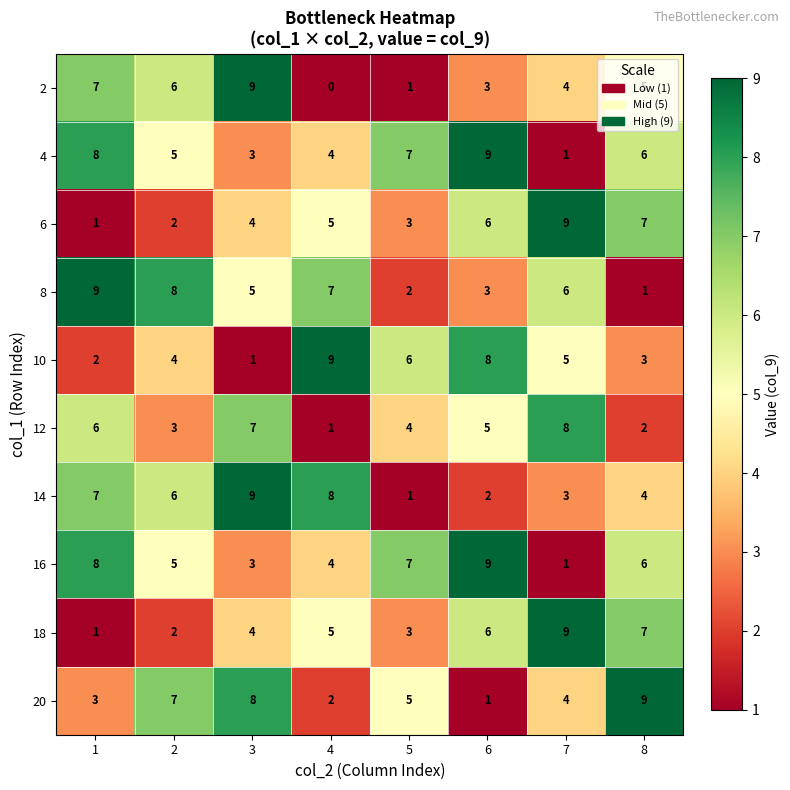

How many categories are shown in the chart?

8